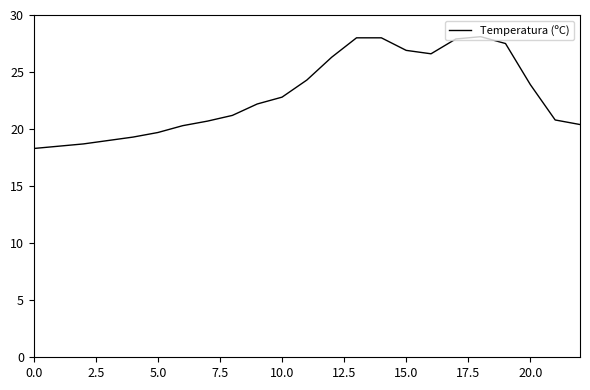

Does the chart have visible grid lines?

No